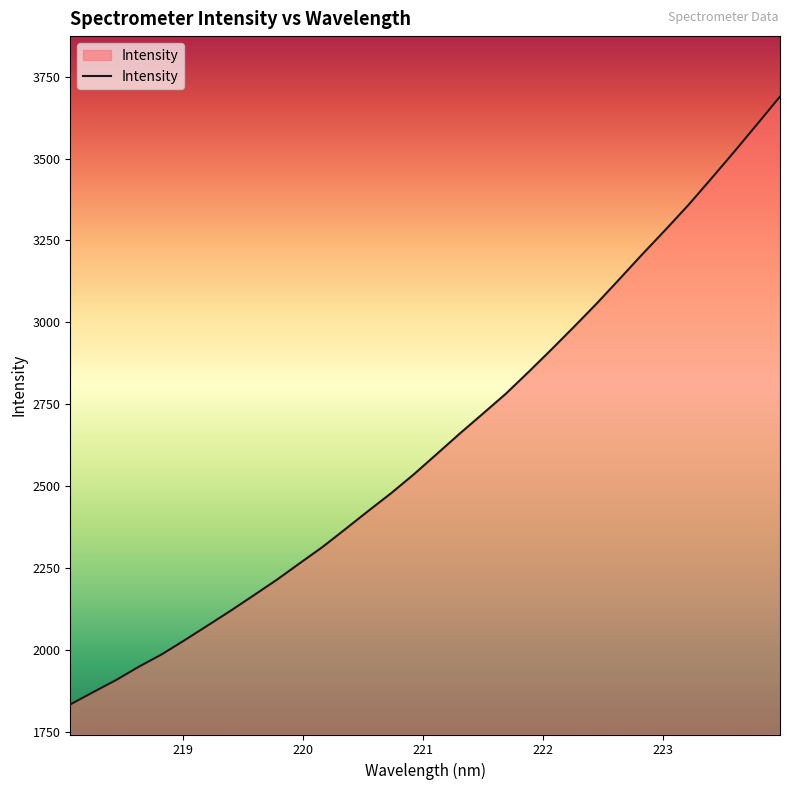

What is the maximum value shown in the chart?

3689.1